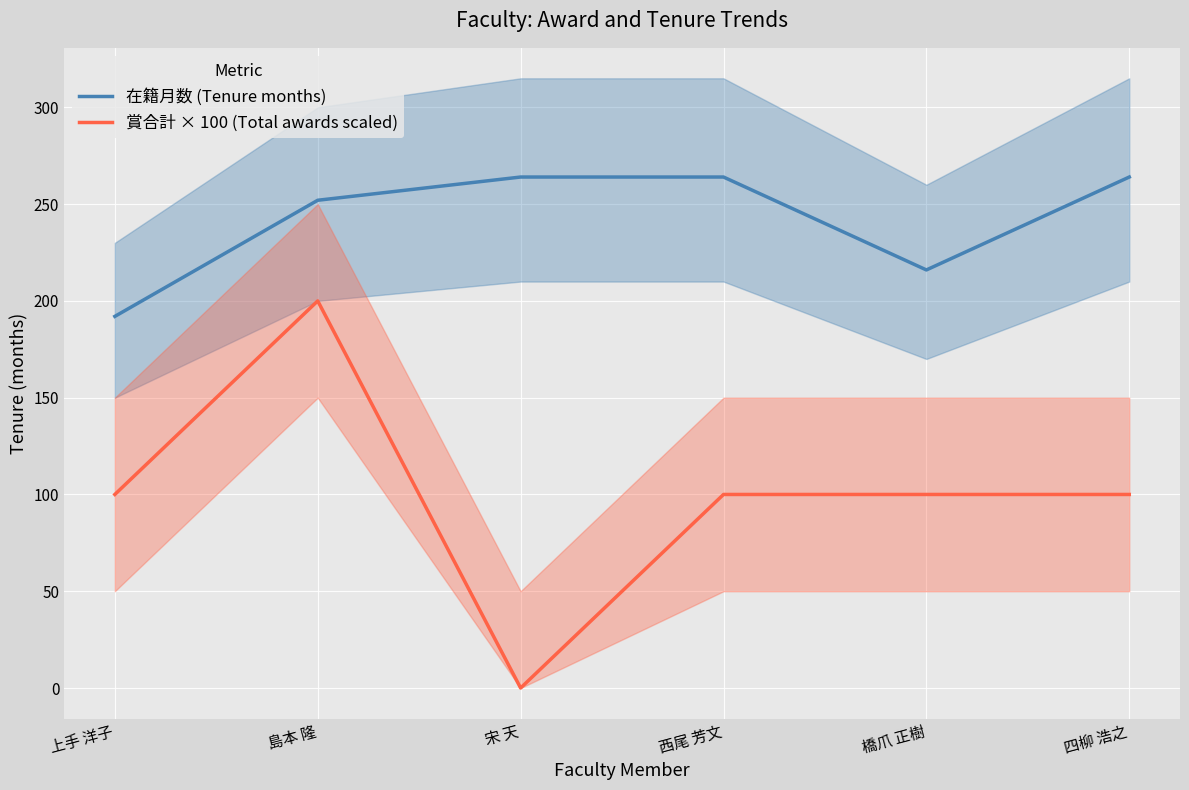

Which has a higher value, 橋爪 正樹 or 宋 天?

宋 天